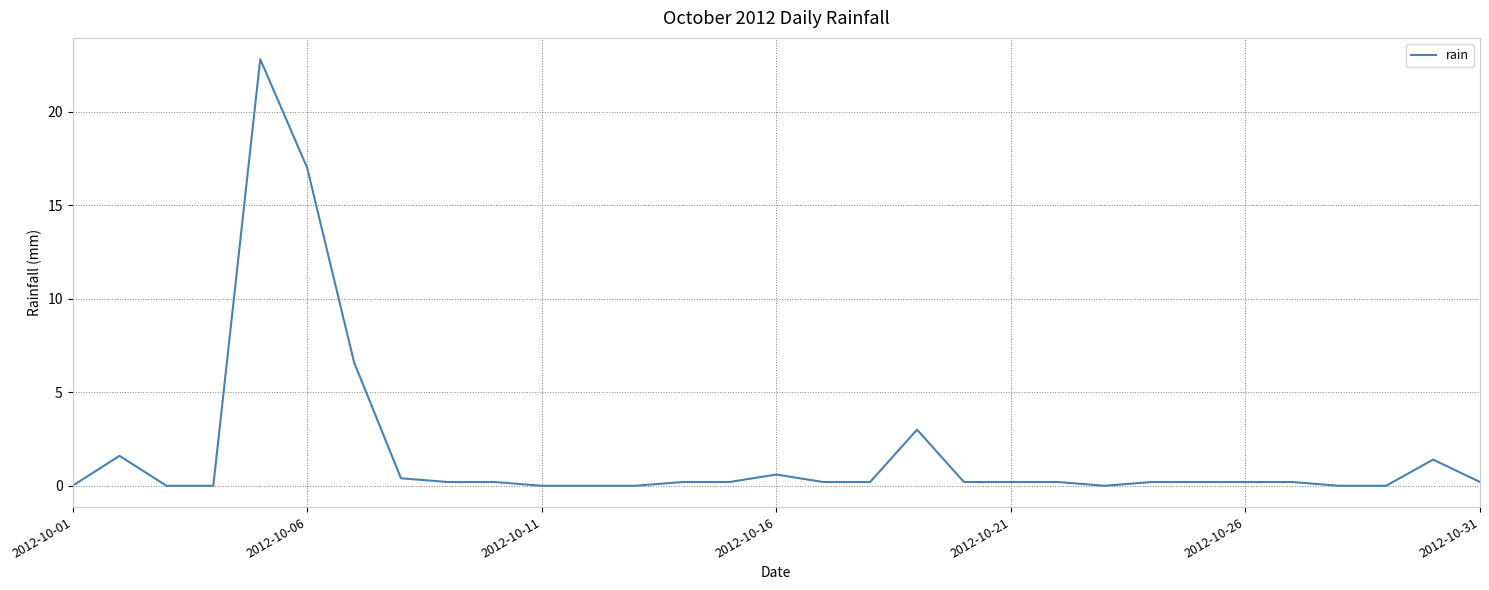

What is the maximum value shown in the chart?

22.8